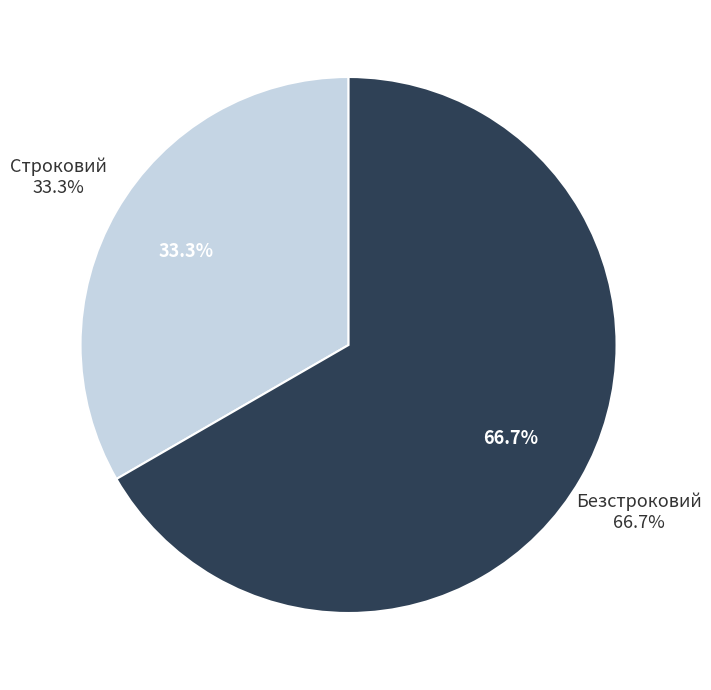

To the nearest percent, what is the average slice percentage?

50%